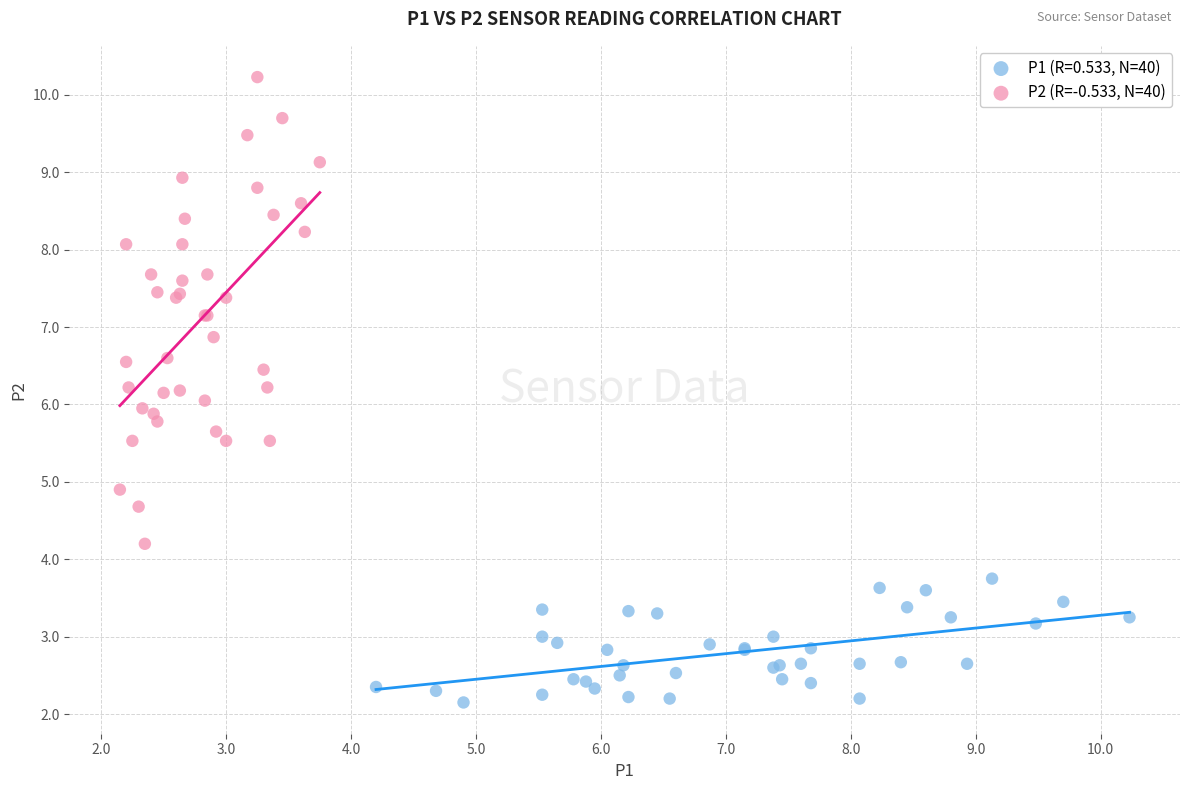

Which series contains the lowest Y value?

P1 (R=0.533, N=40)